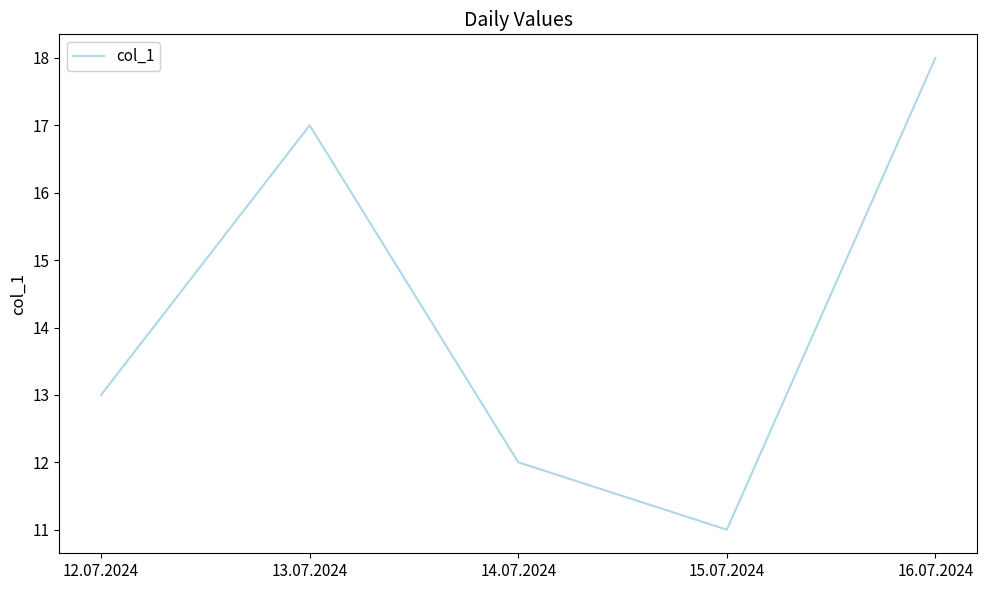

What value does the data have at 15.07.2024?

11